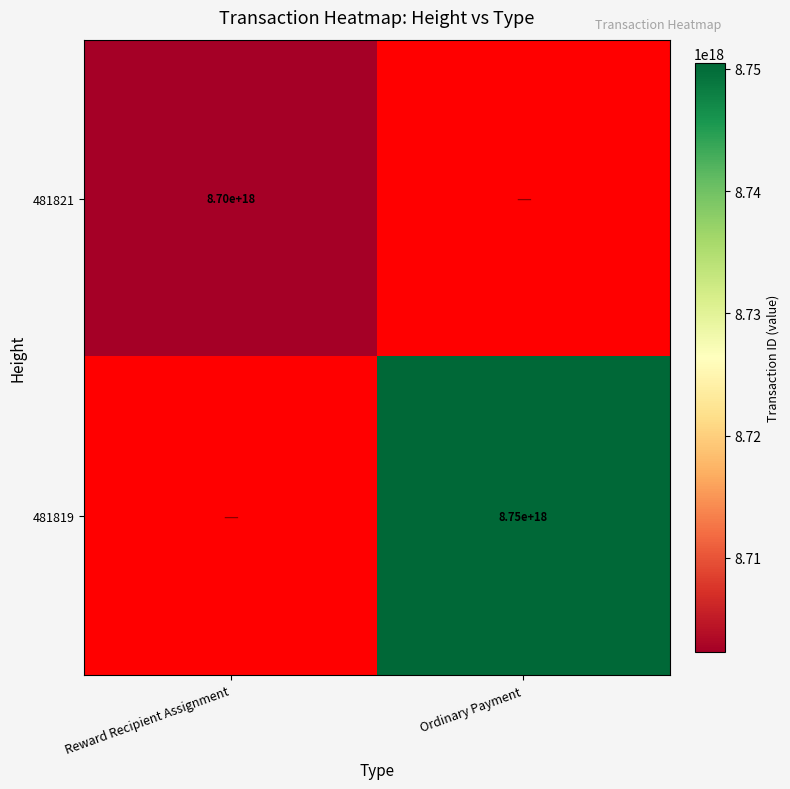

How many distinct data groups are displayed?

2